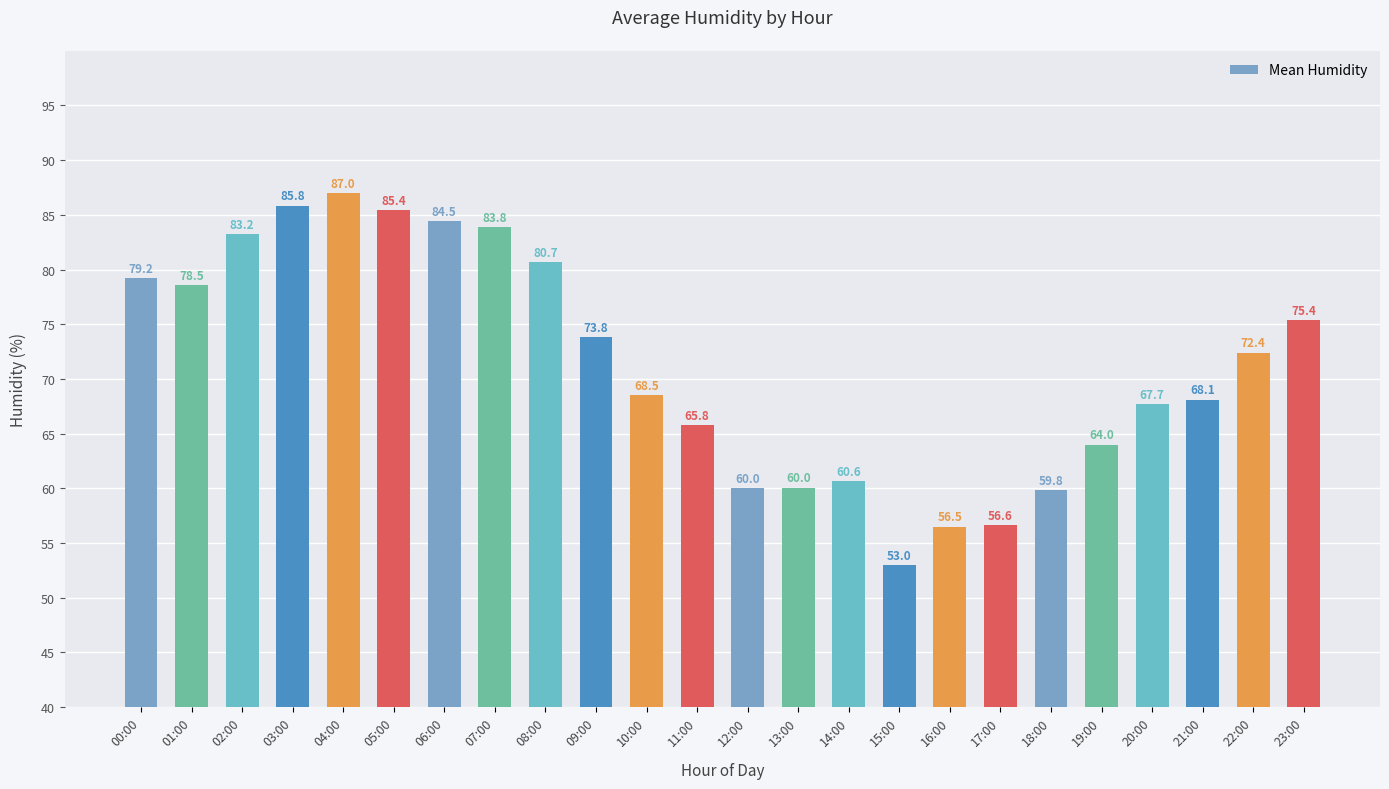

What is the average value?

71.3